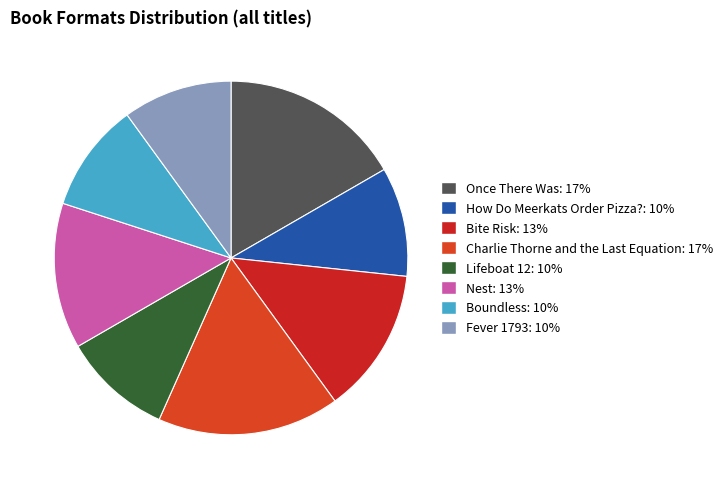

Which has a higher value, Lifeboat 12 or Nest?

Nest